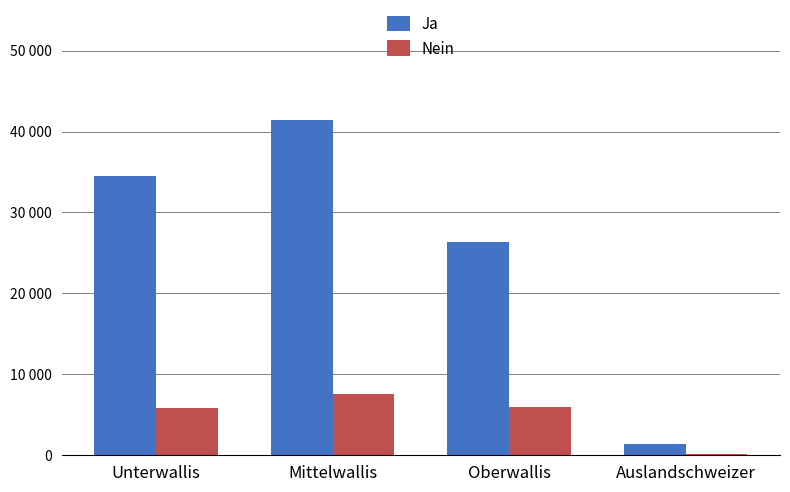

What is the sum of the Ja values at Mittelwallis and Auslandschweizer?

42913